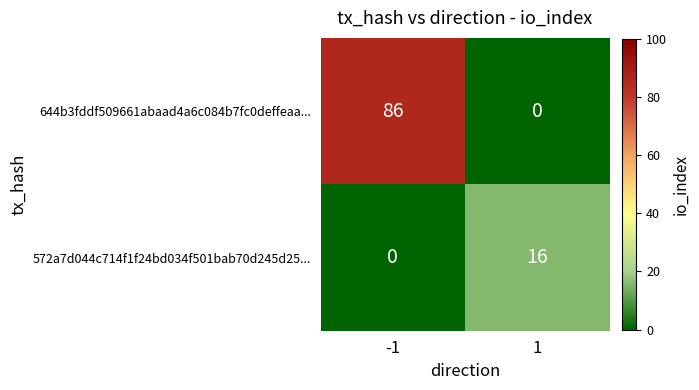

What is the approximate value of 572a7d044c714f1f24bd034f501bab70d245d25... at 1?

16